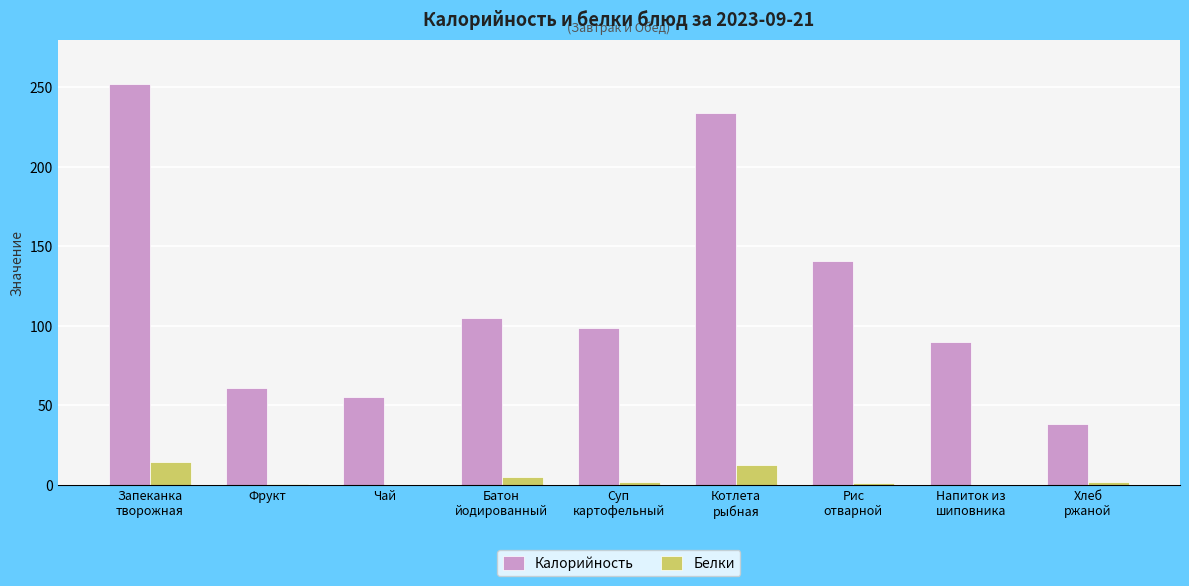

Which series has the largest total across all categories?

Калорийность